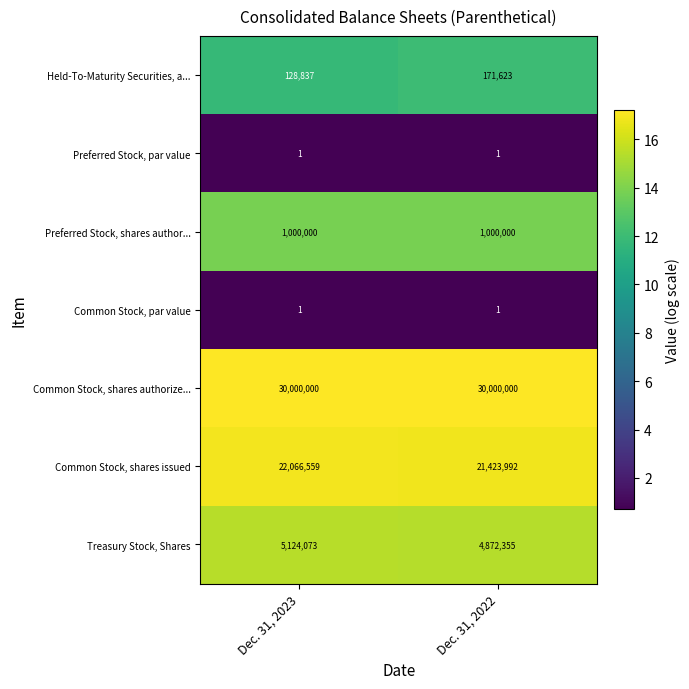

Which series has the largest total across all categories?

Common Stock, shares authorize...